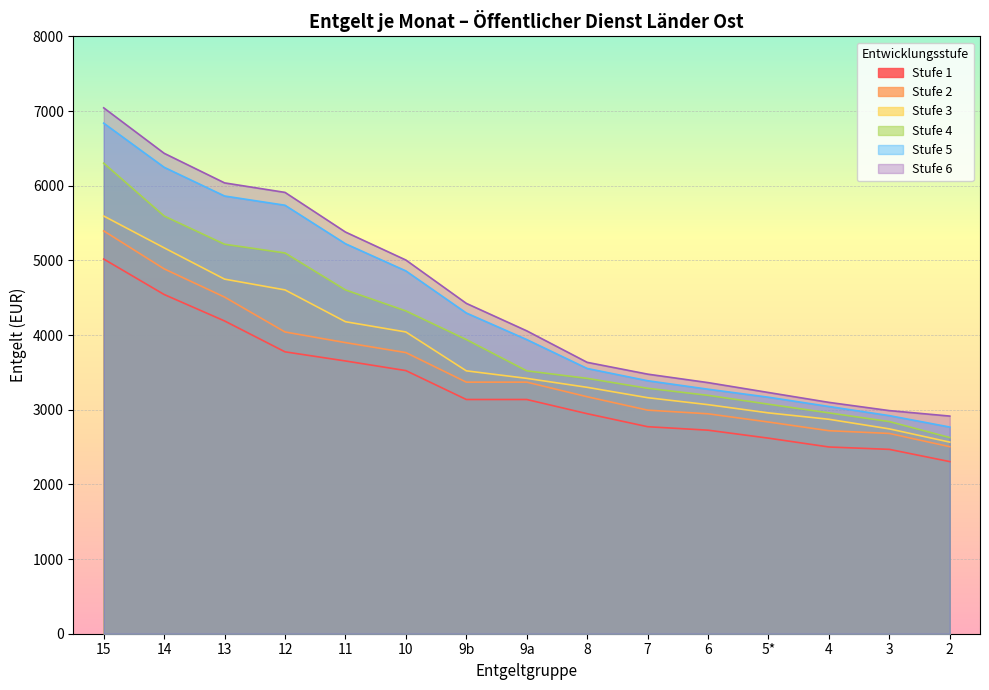

What is the label of the 15th point from the right?

15